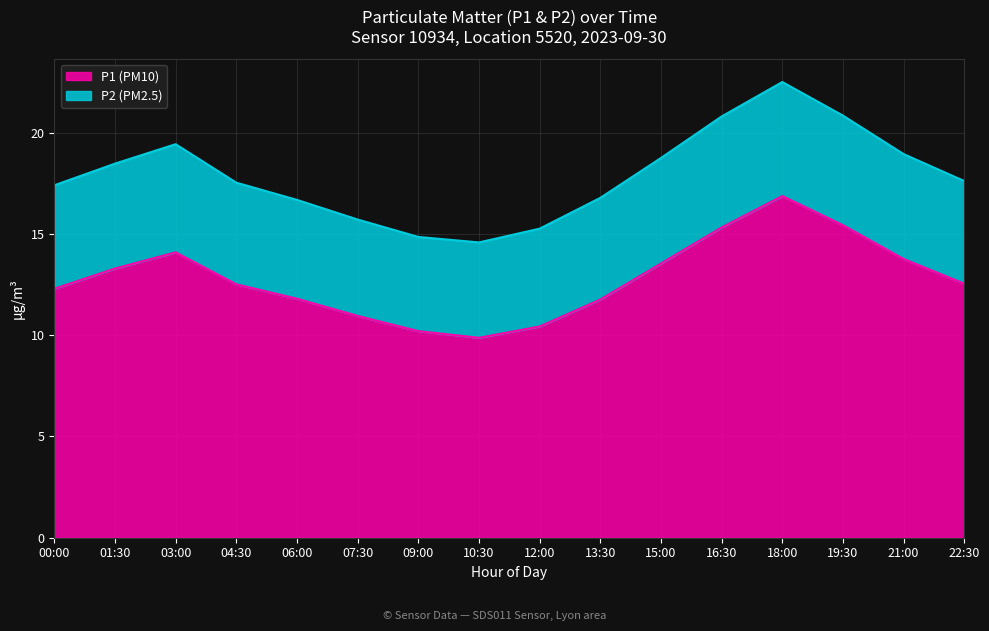

How many data points in P1 (PM10) are less than 12?

6